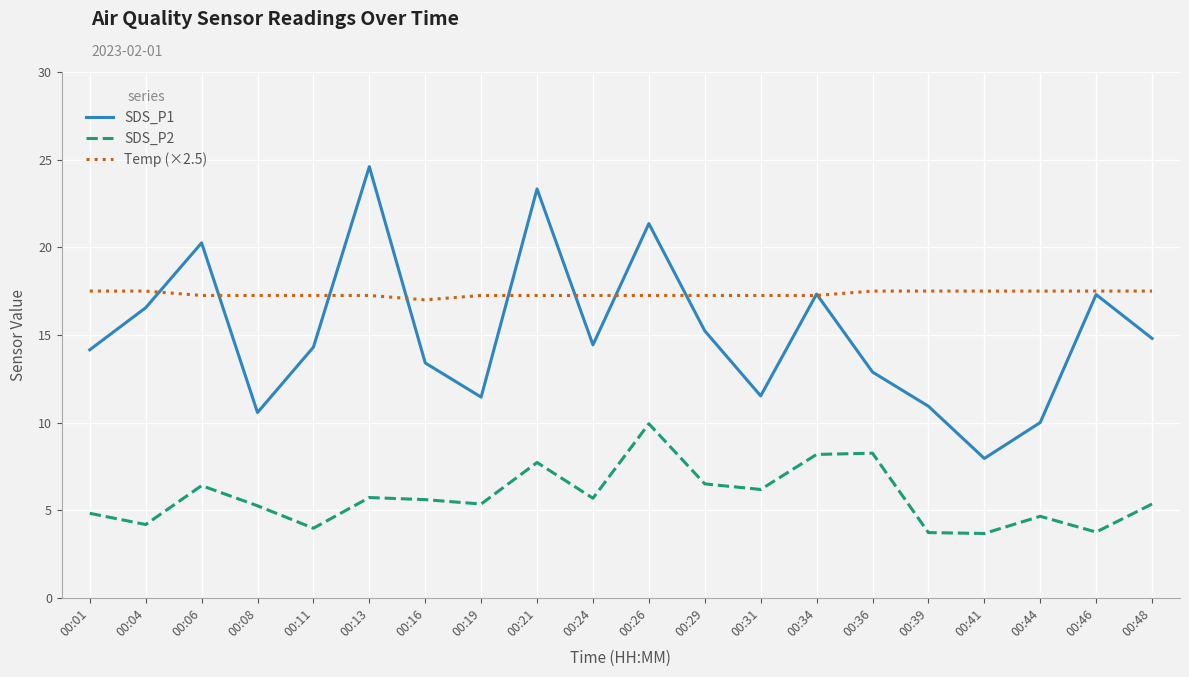

What is the average value of the Temp (×2.5) series?

17.3